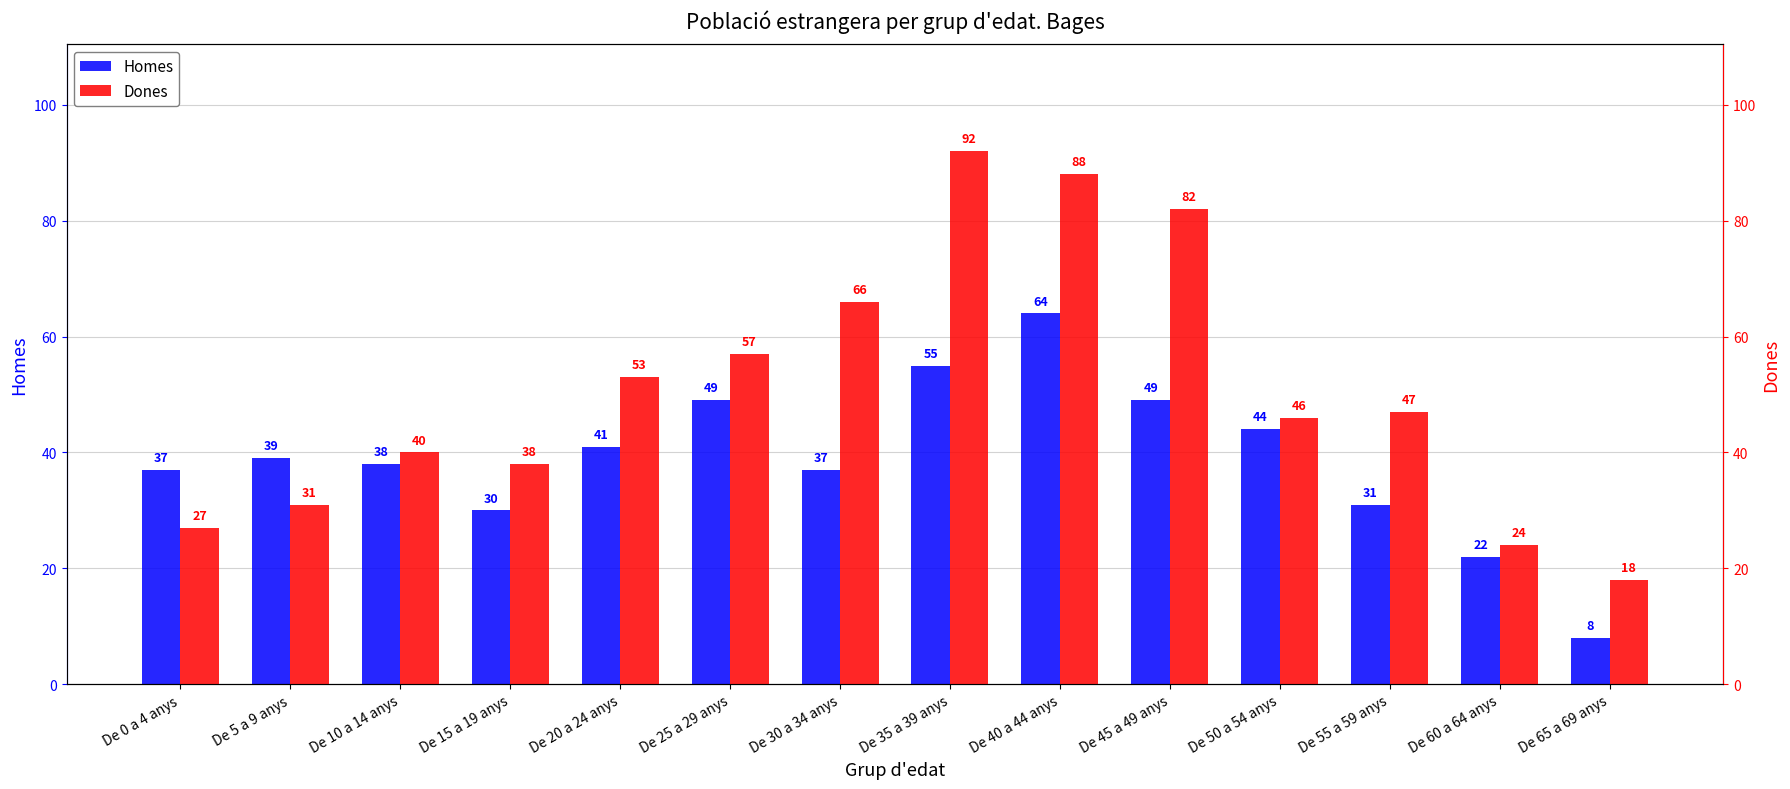

Are the bars horizontal?

No